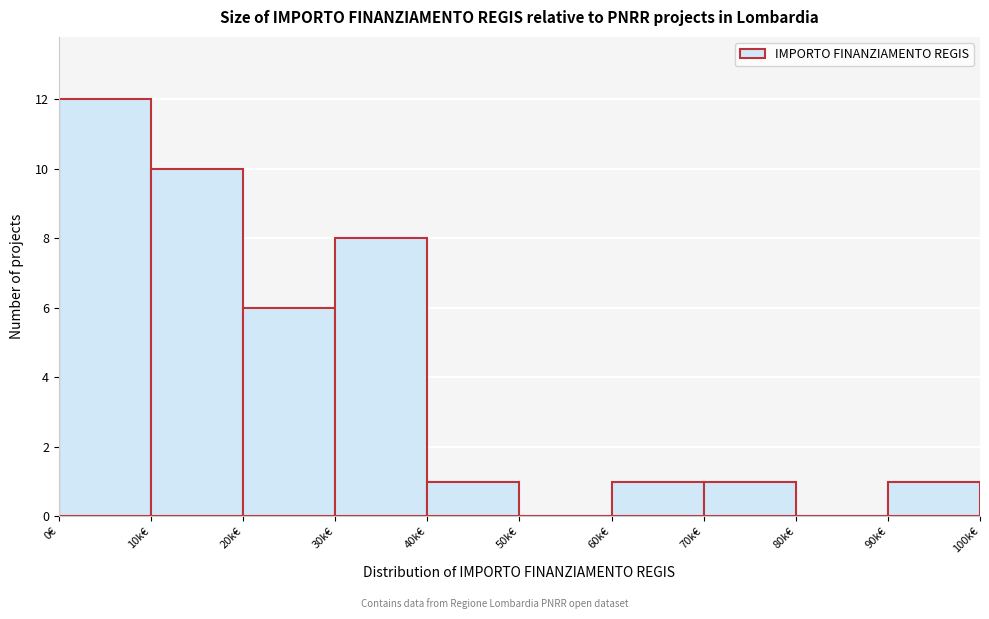

Reading left to right, extract all data points from this chart.

0€=12	10k€=10	20k€=6	30k€=8	40k€=1	50k€=0	60k€=1	70k€=1	80k€=0	90k€=1